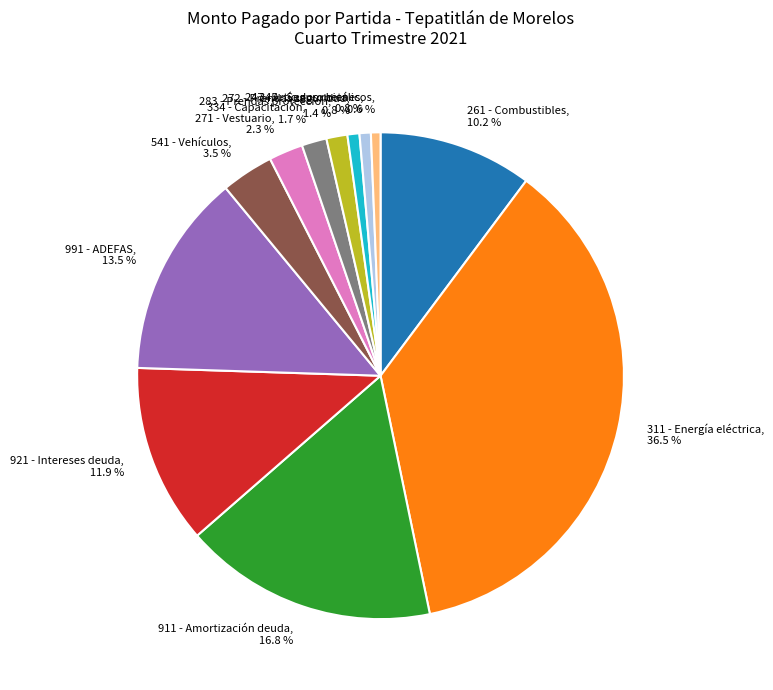

Count the number of slices in the pie.

12